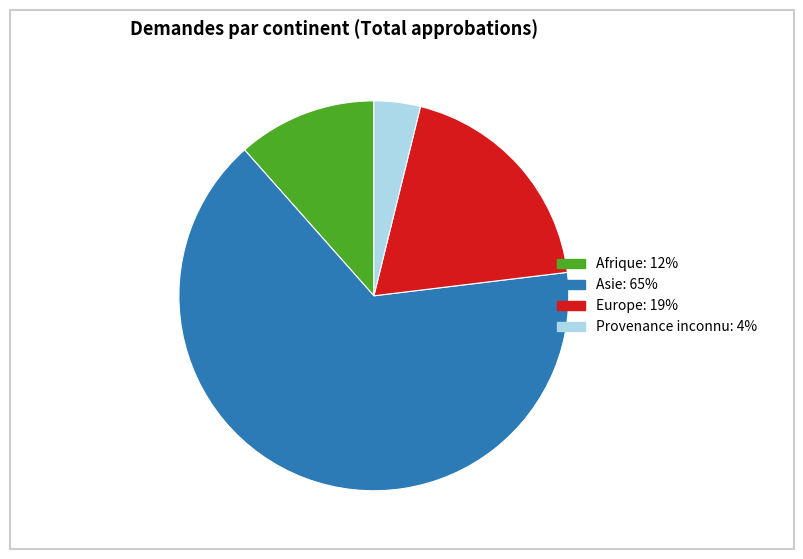

Combined, do Provenance inconnu: 4% and Afrique: 12% account for over 50%?

No